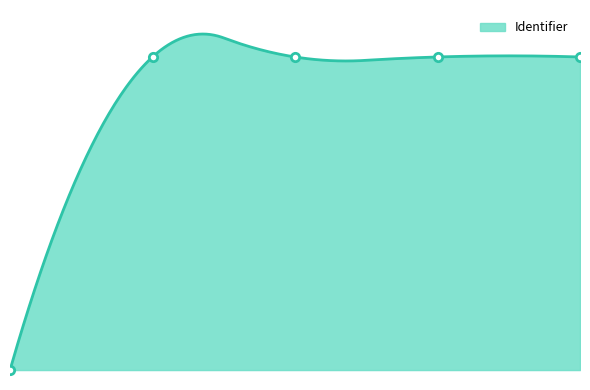

Does the chart have visible grid lines?

No